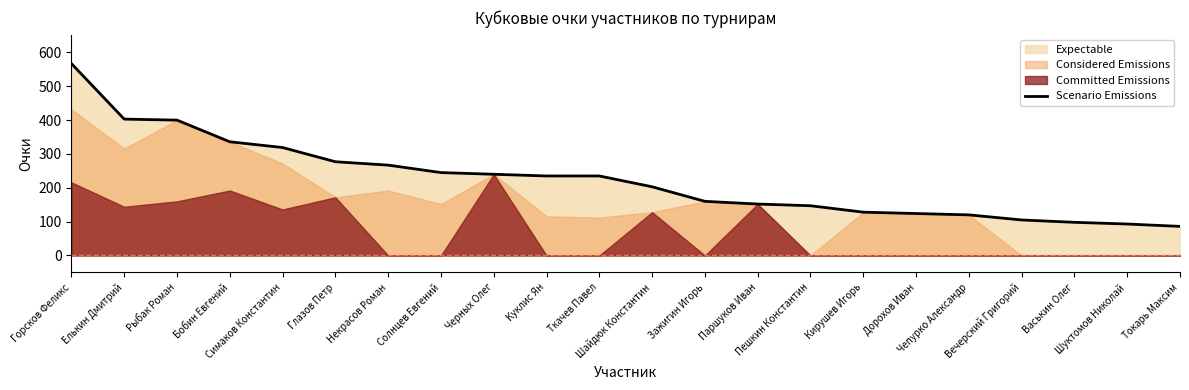

At which label is the value closest to 326?

Симаков Константин